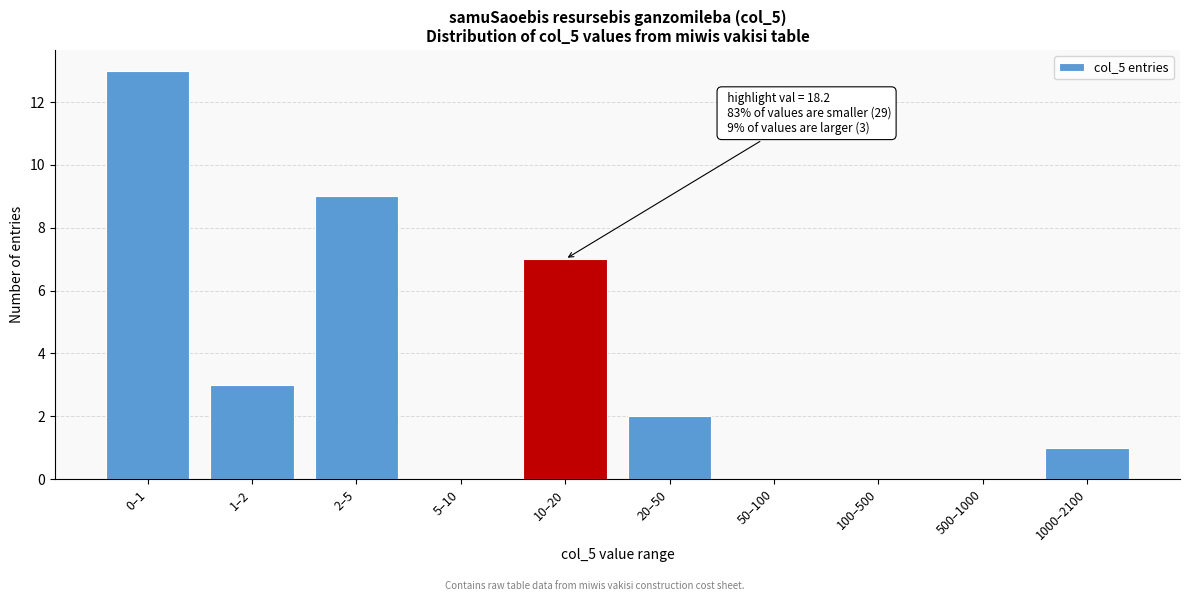

Reading right to left, list all the values displayed in this chart.

1000–2100=1	500–1000=0	100–500=0	50–100=0	20–50=2	10–20=7	5–10=0	2–5=9	1–2=3	0–1=13